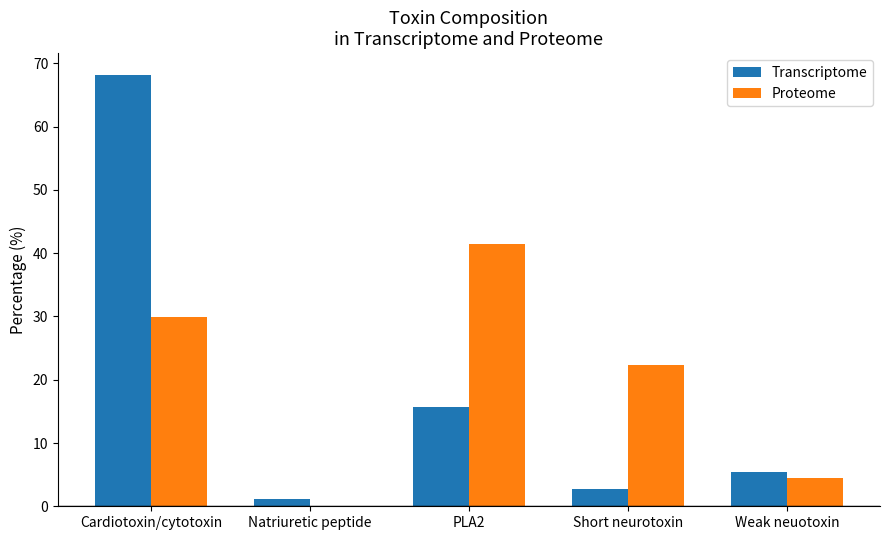

Between Short neurotoxin and Weak neuotoxin, which series saw the biggest shift?

Proteome